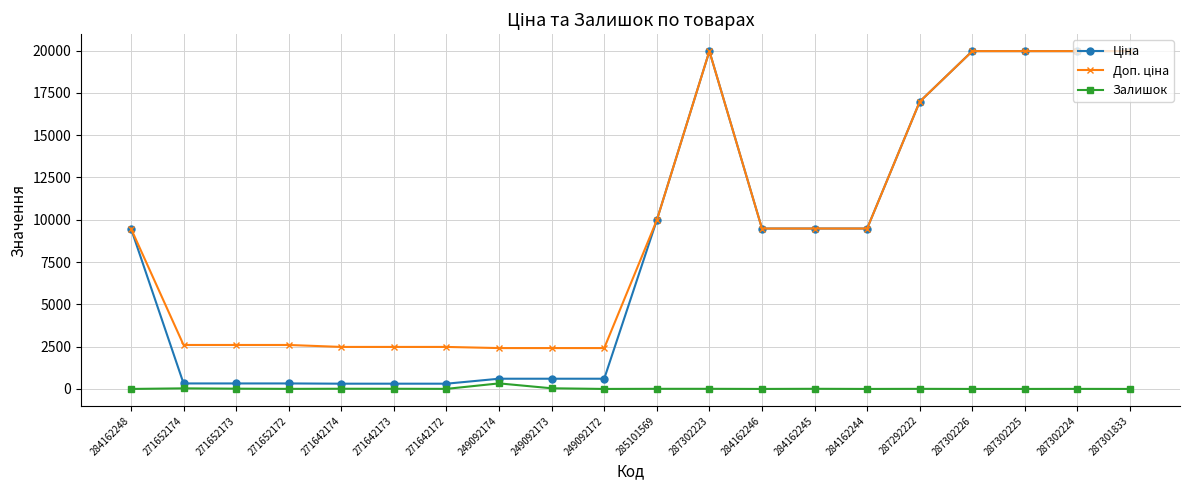

At how many categories does at least one series exceed 6610?

11